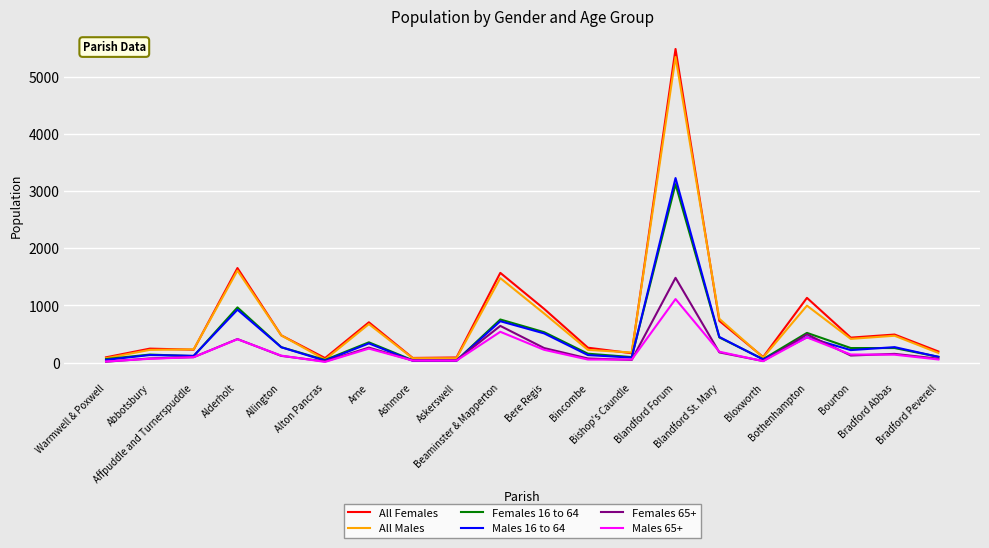

What is the greatest value displayed?

5482